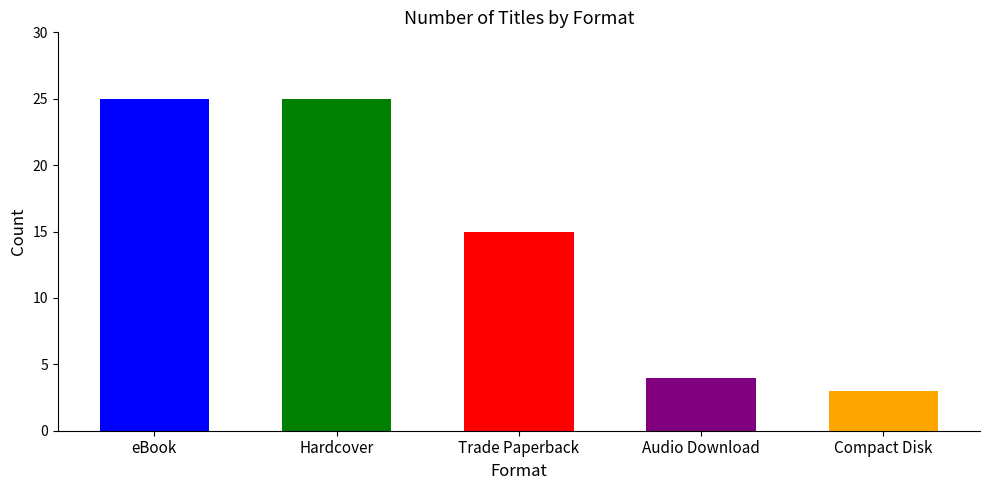

Rank the categories by value from highest to lowest.

eBook, Hardcover, Trade Paperback, Audio Download, Compact Disk